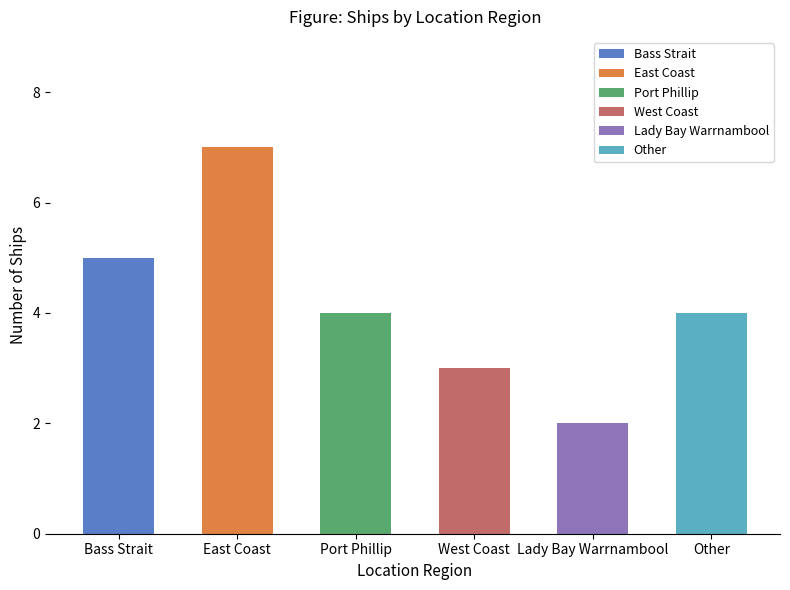

What is the label of the 2nd bar from the right?

Lady Bay Warrnambool